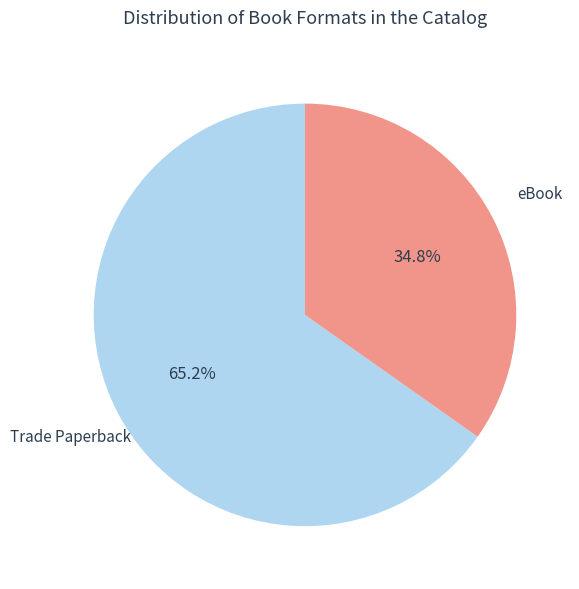

Count the number of slices in the pie.

2